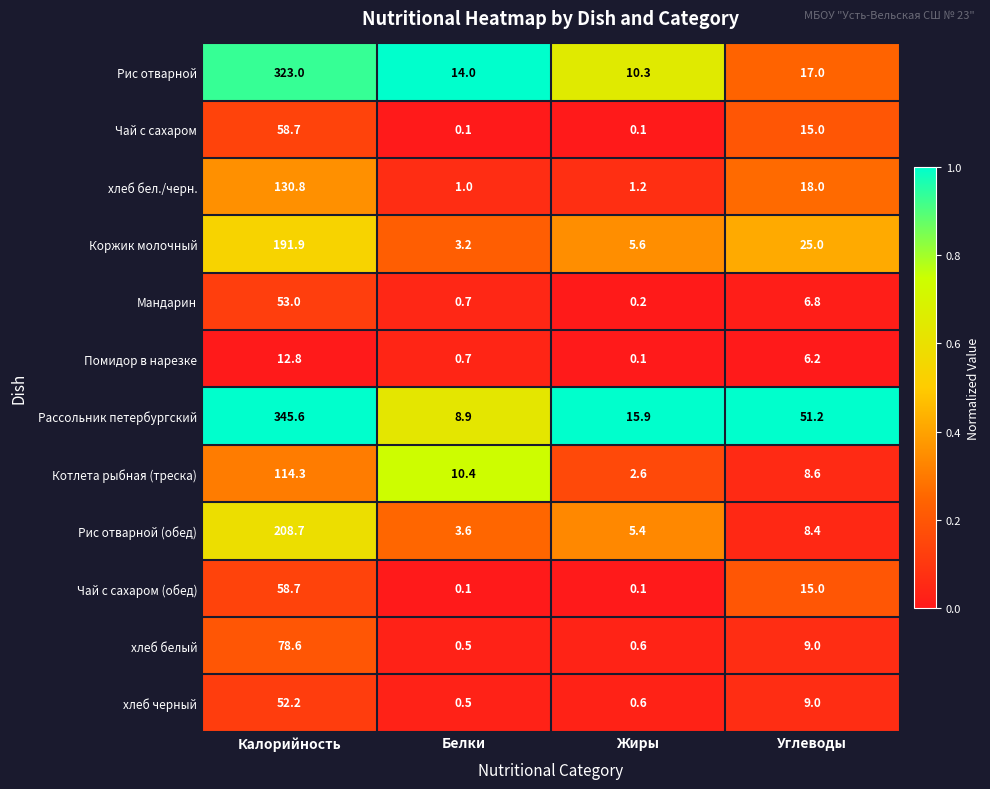

What is the sum of the Рис отварной values at Углеводы and Жиры?

27.3